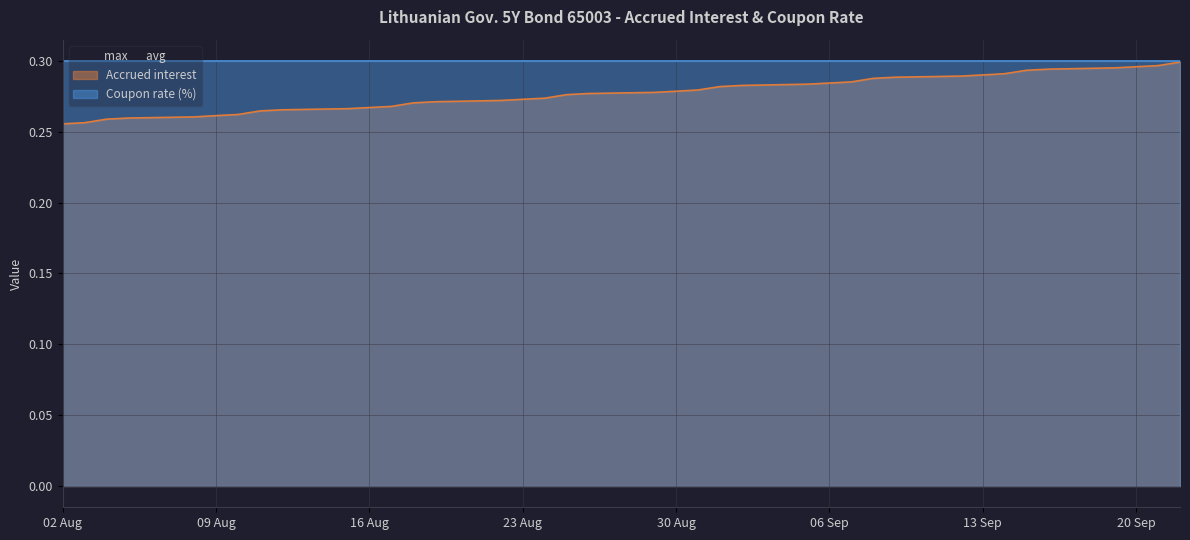

The value at 2022-08-23 is 0.5. True or false?

False